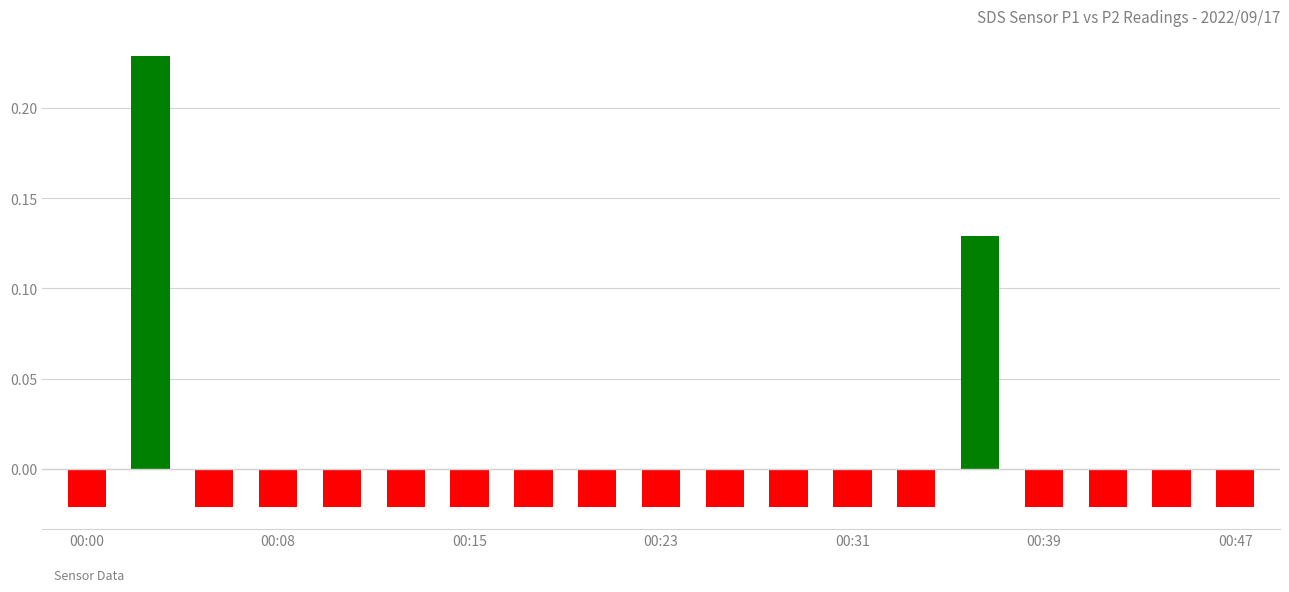

Does the chart contain any negative values?

Yes